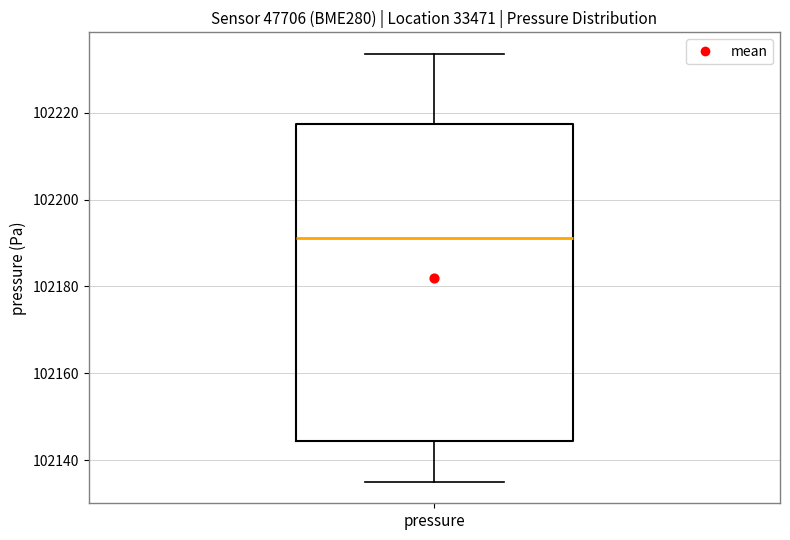

Transcribe this box plot: give where the median line is, the range the box spans, and where the two whiskers end, as read against the y-axis. The values are not printed on the chart, so give them approximately, as read against the axis.

median 102192, box 102144 to 102218, whiskers 102134 to 102234